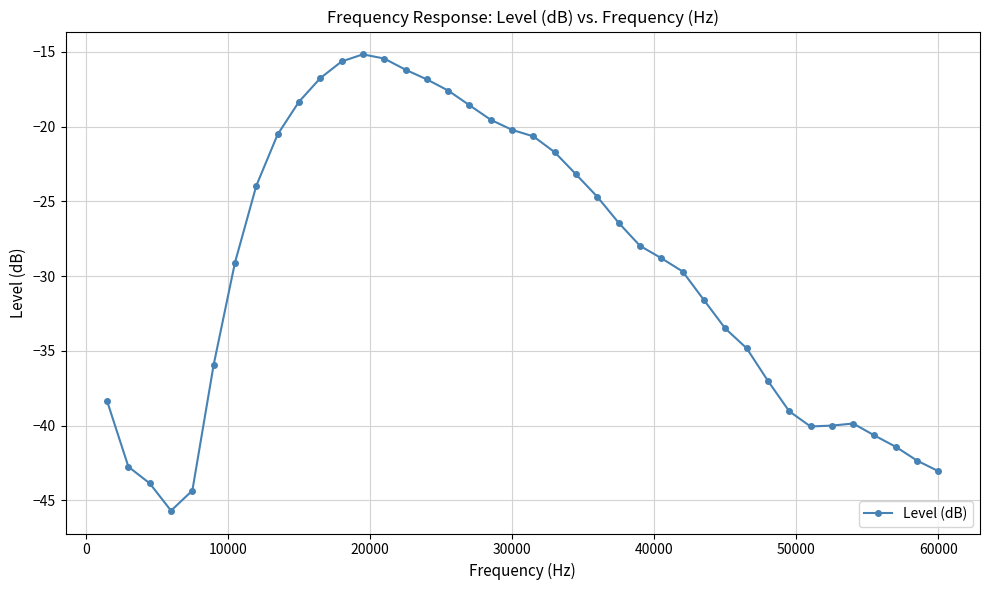

What is the value of the 9th point from the left?

-20.5